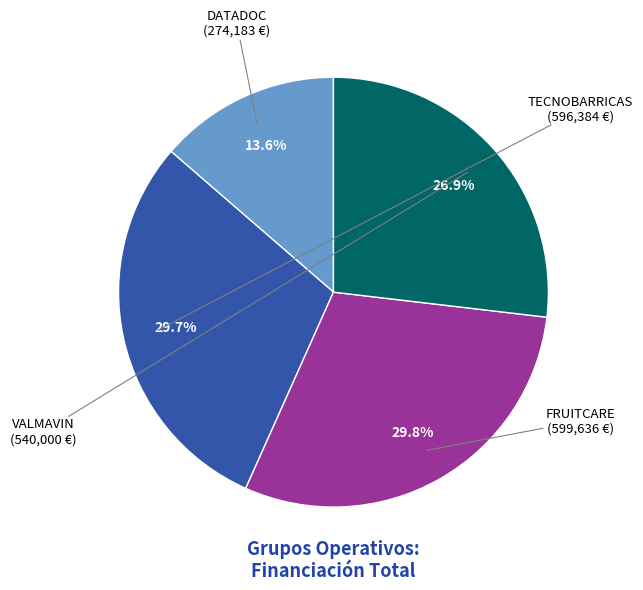

Does any single category account for the majority?

No